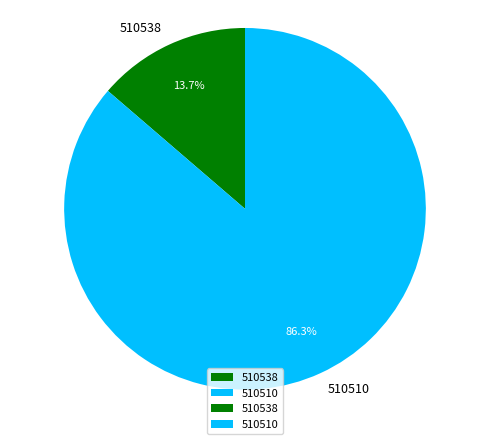

What portion of the pie excludes 510538?

86.3%